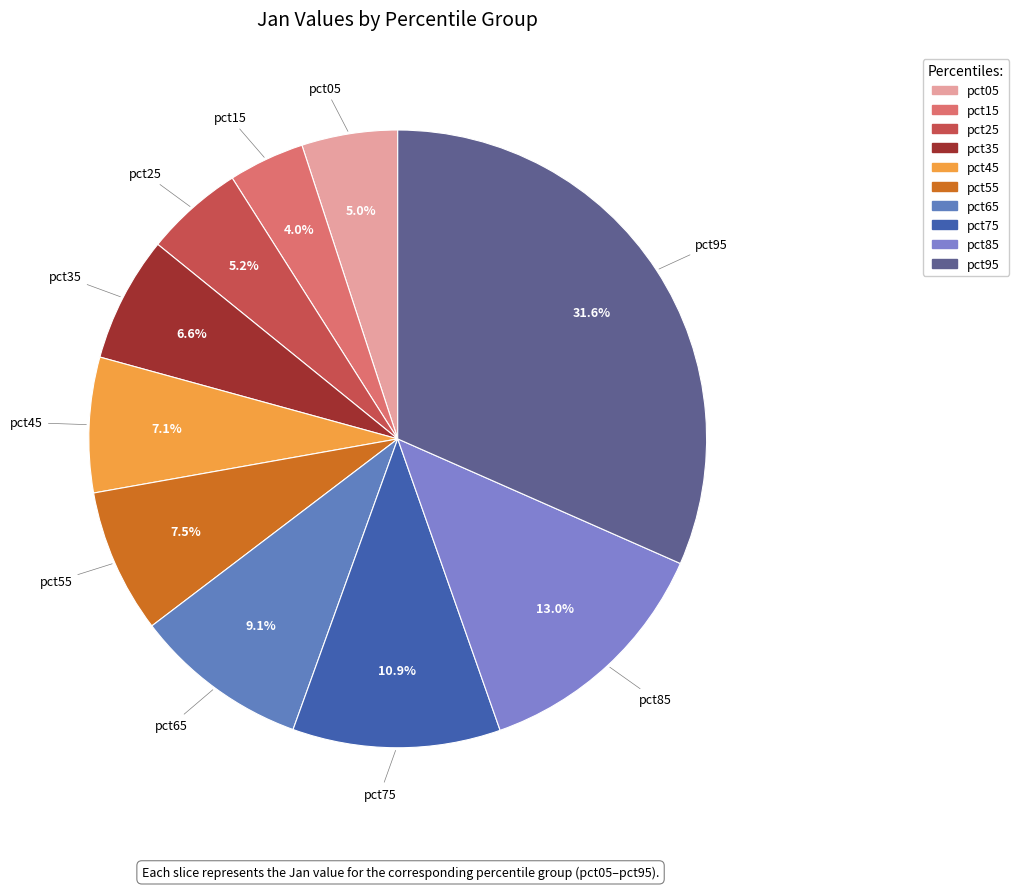

To the nearest percent, what percentage of the pie is pct95?

32%